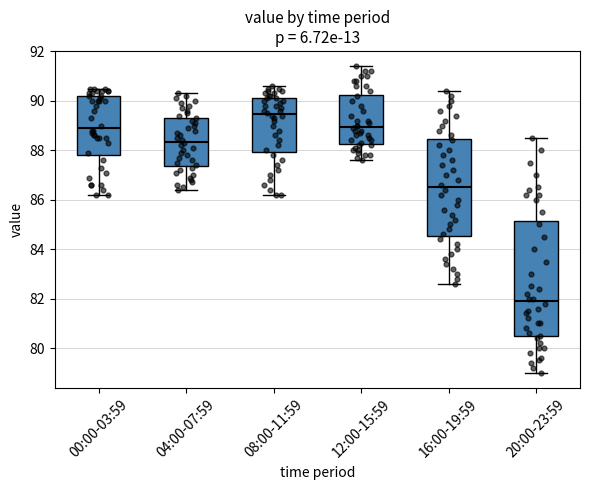

Where does the median line of the box for 00:00-03:59 sit on the y-axis? The values are not printed on the chart, so give them approximately, as read against the axis.

89.0